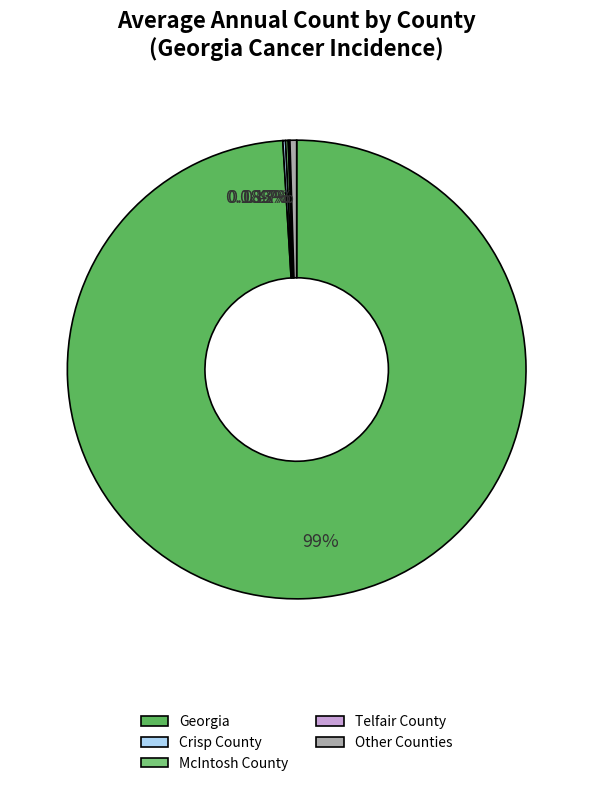

Is Georgia the majority of the pie?

Yes